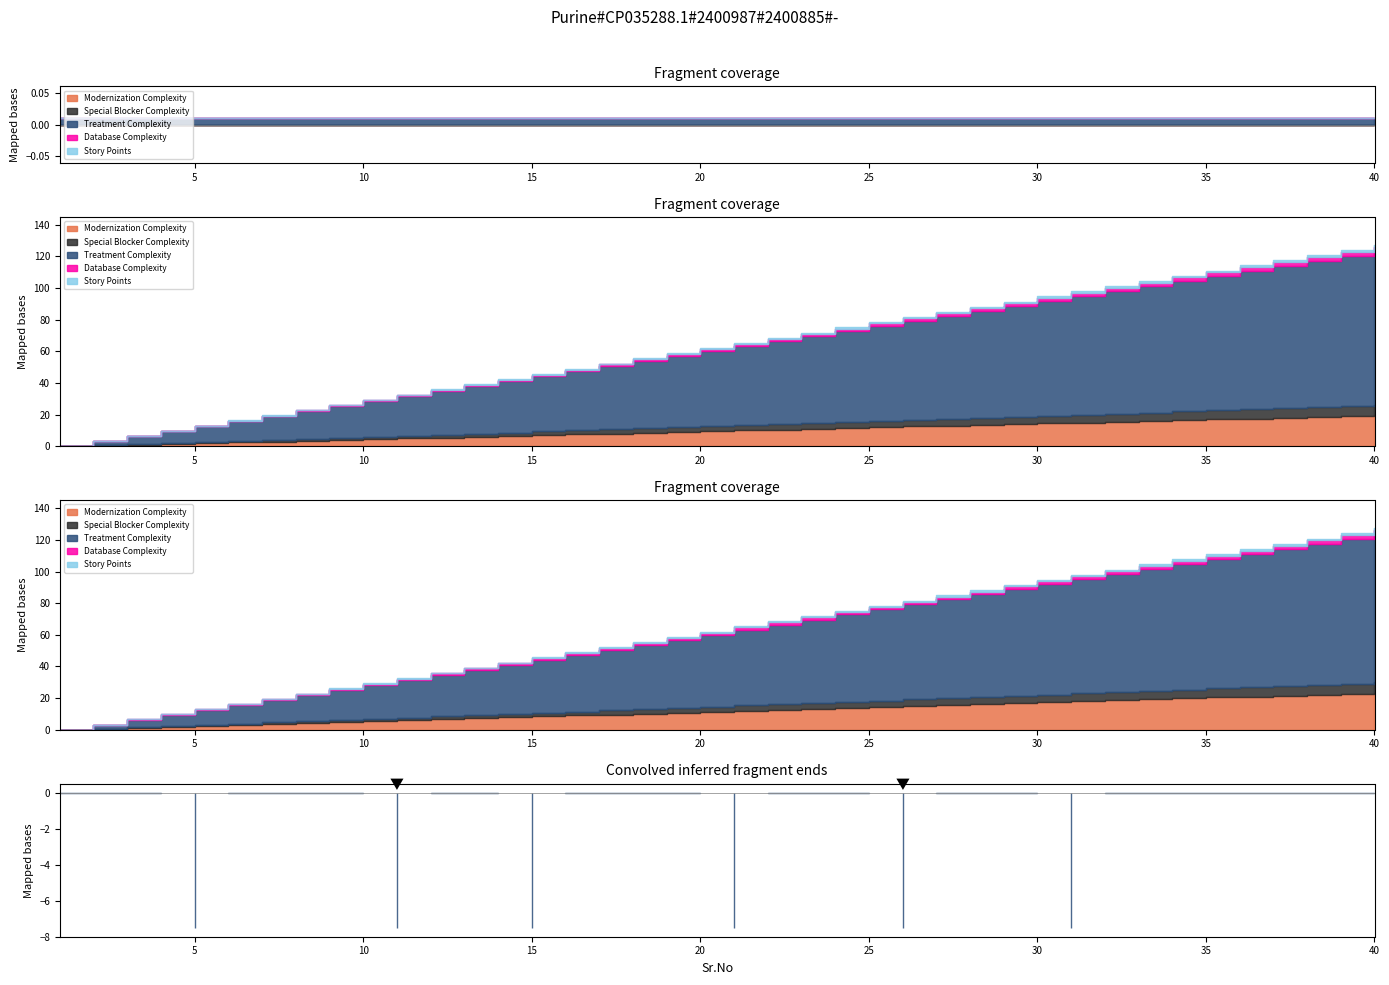

Between 25 and 9, which is larger?

25